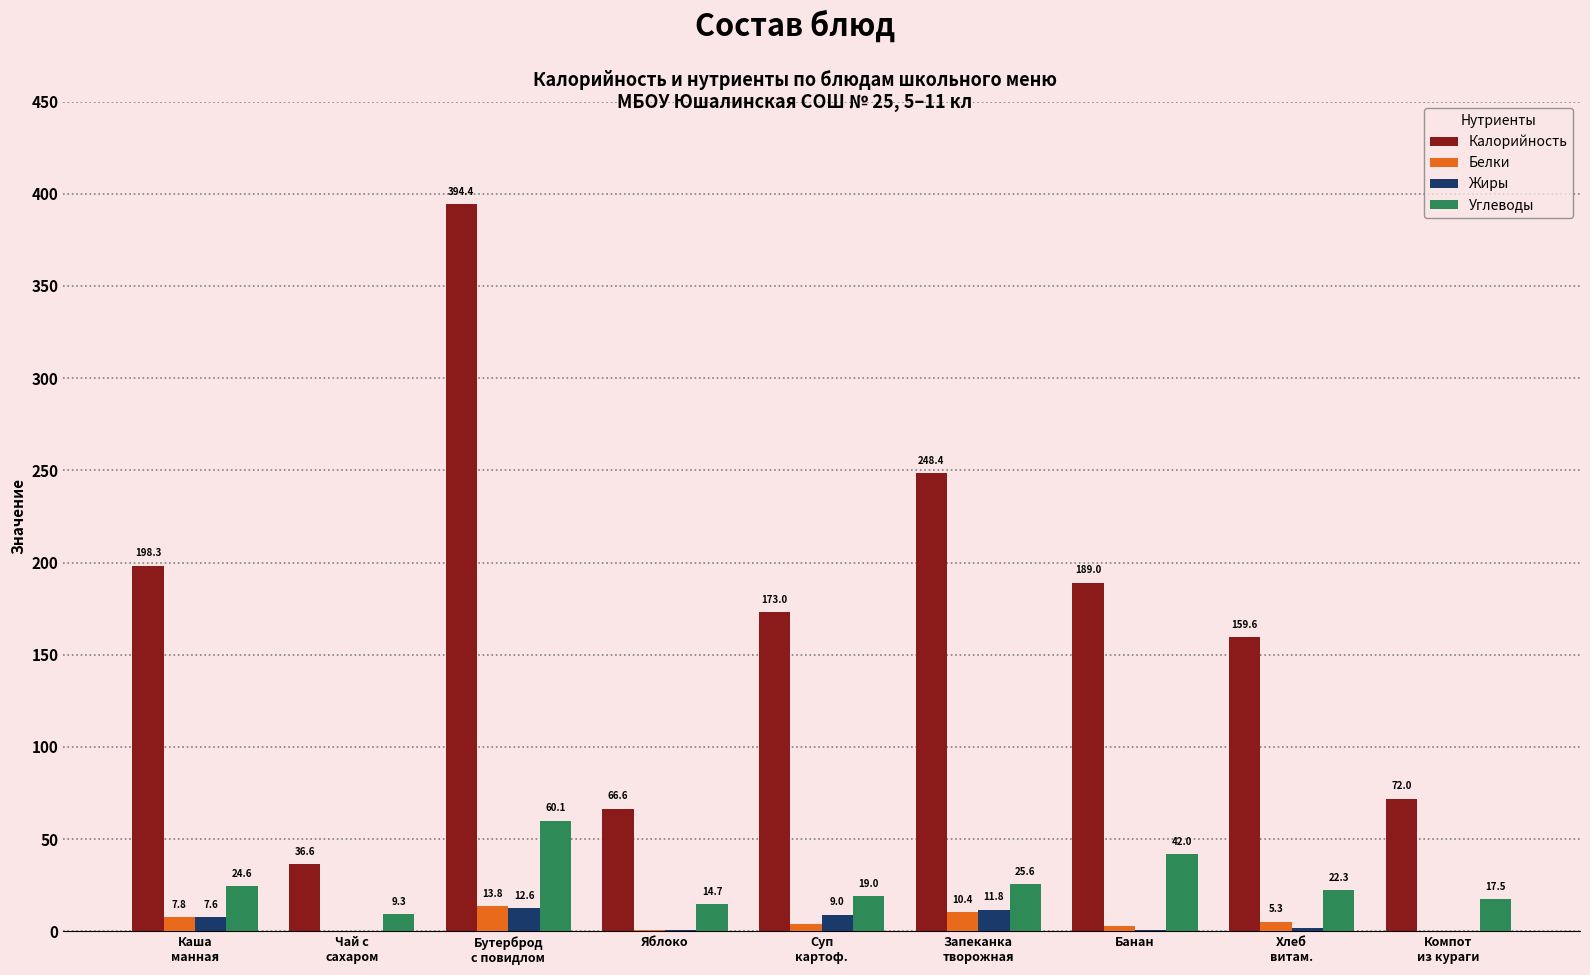

What is the highest value of the Жиры series?

12.6